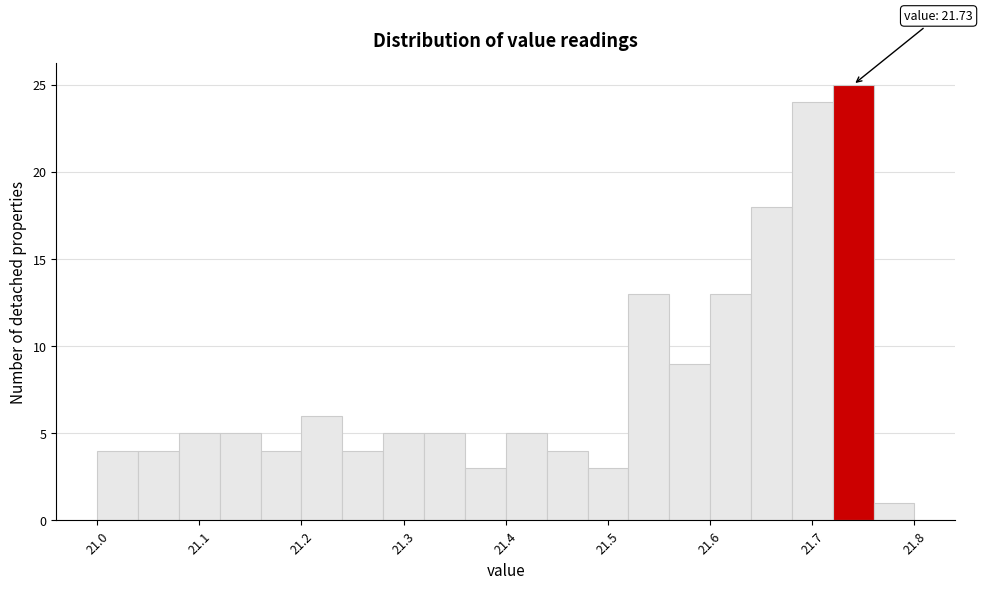

Over which range of the x-axis is the bar tallest?

21.72 to 21.76